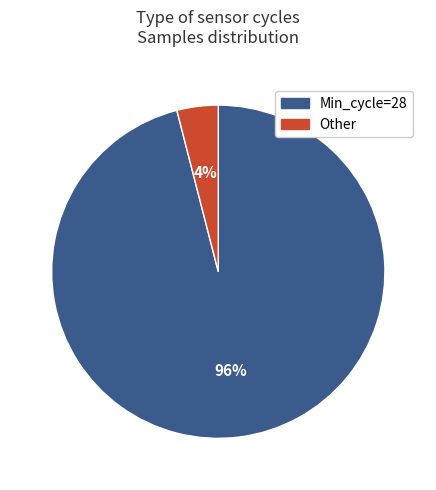

Is there any slice that represents more than half of the pie?

Yes